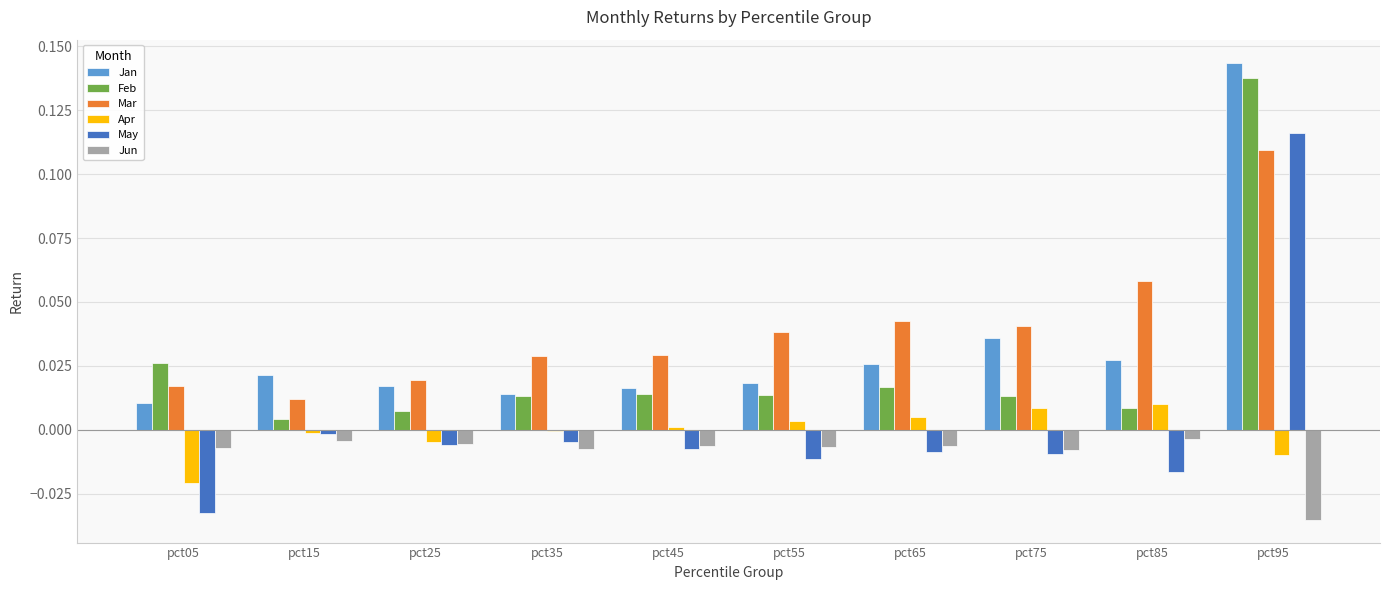

At which label does May reach its peak?

pct95